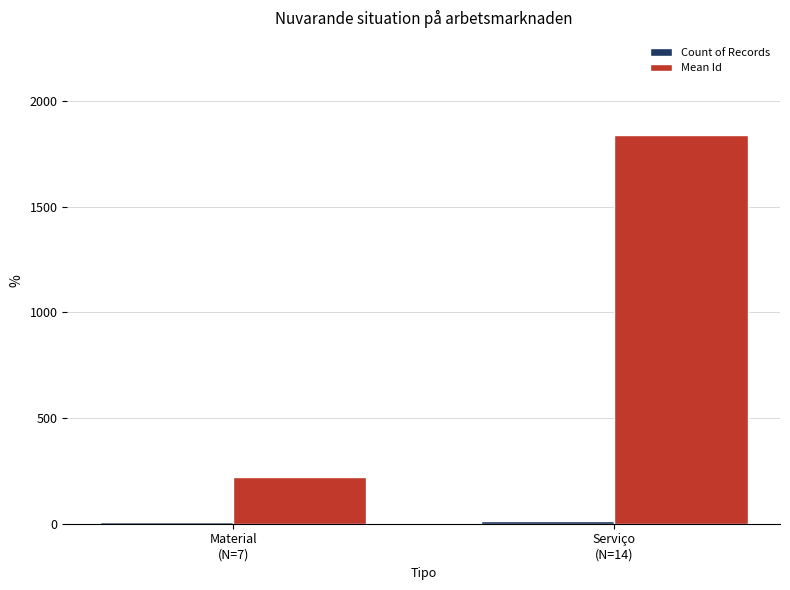

True or false: Mean Id has a value of 1838 at Serviço
(N=14).

True